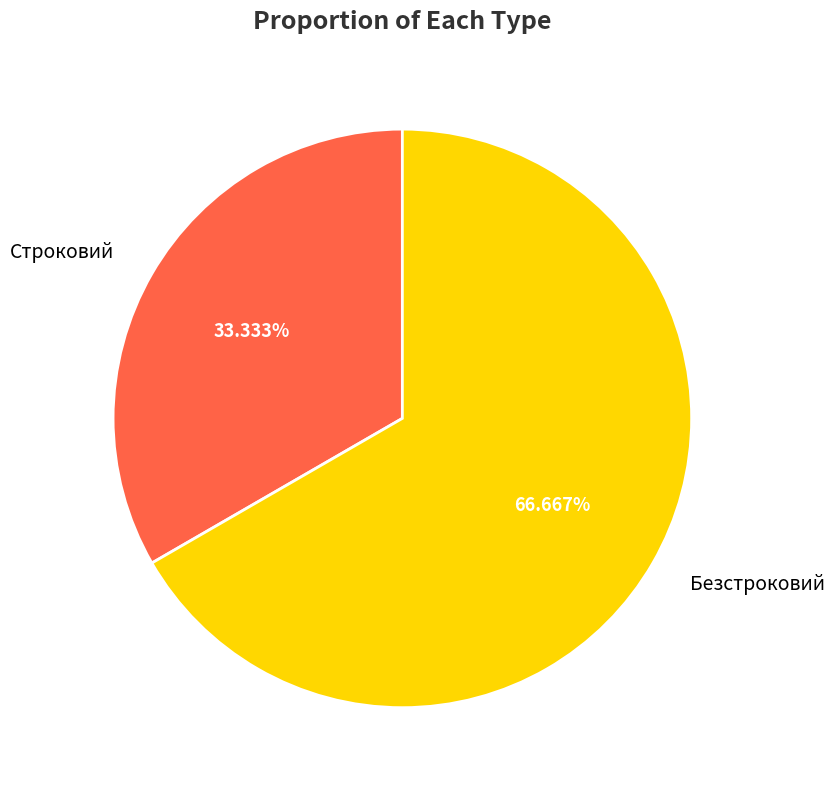

Do Строковий and Безстроковий together represent more than half of the pie?

Yes